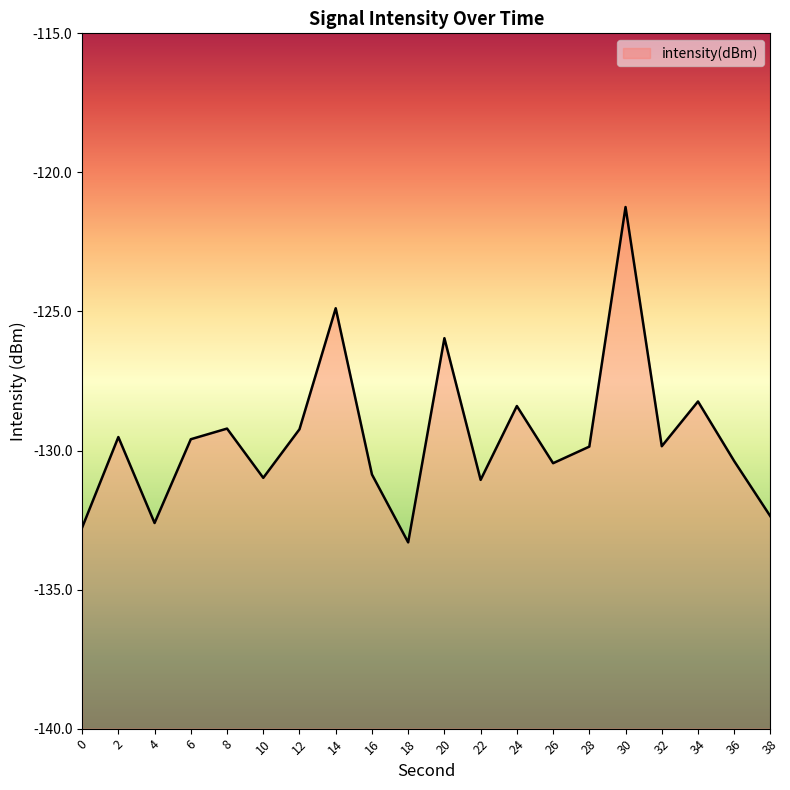

What is the greatest value displayed?

-121.2